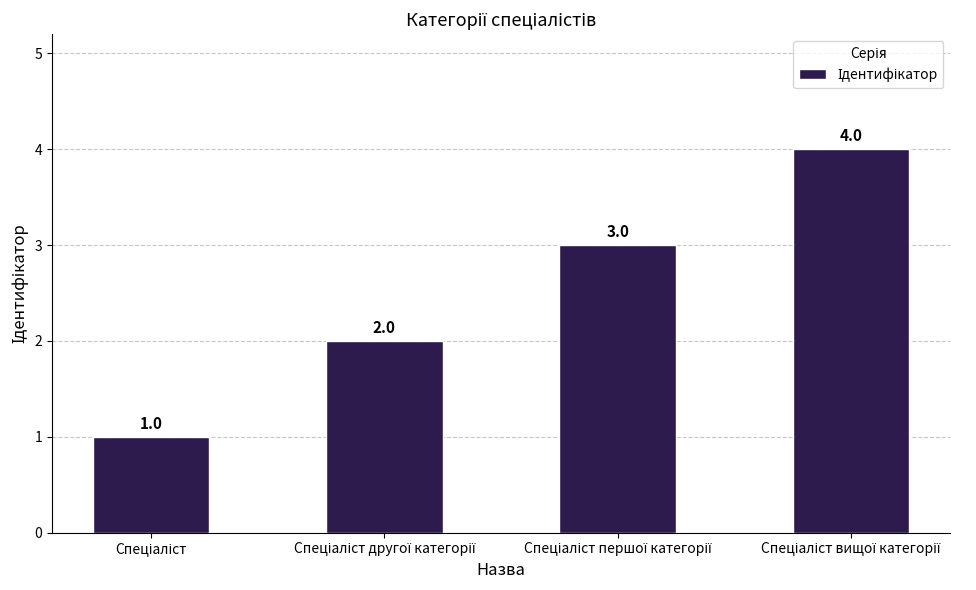

What is the value of the 3rd bar from the left?

3